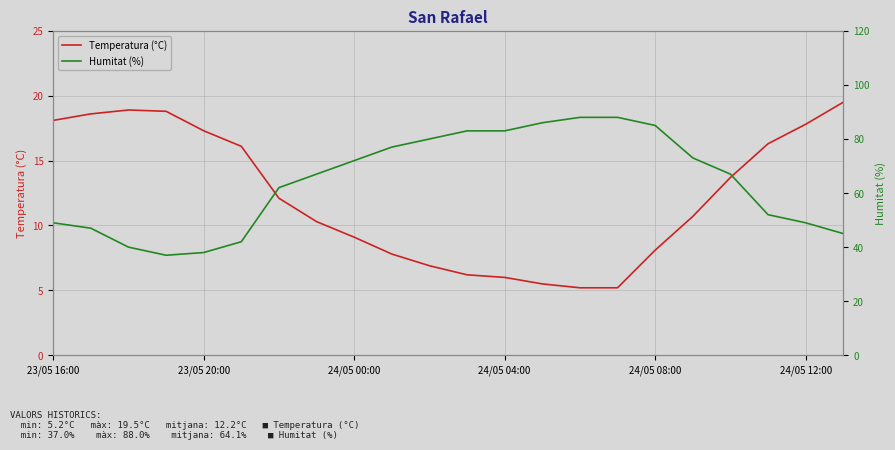

What is the total value across all series at 14?

93.2